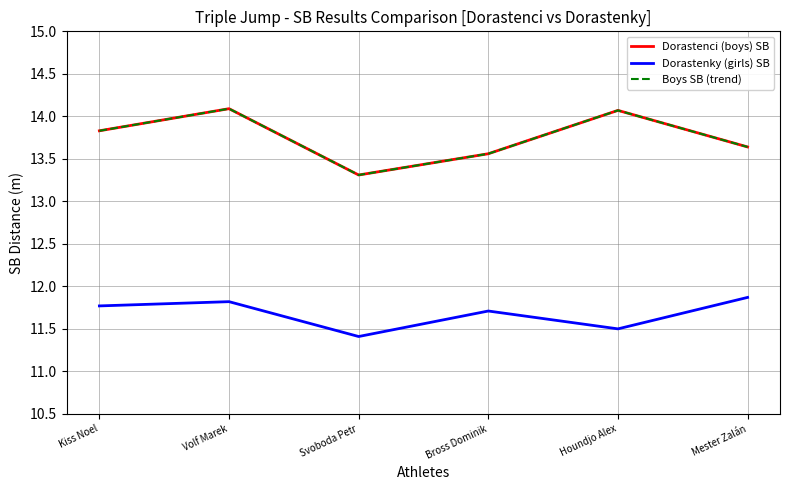

Which series has the largest total across all categories?

Dorastenci (boys) SB